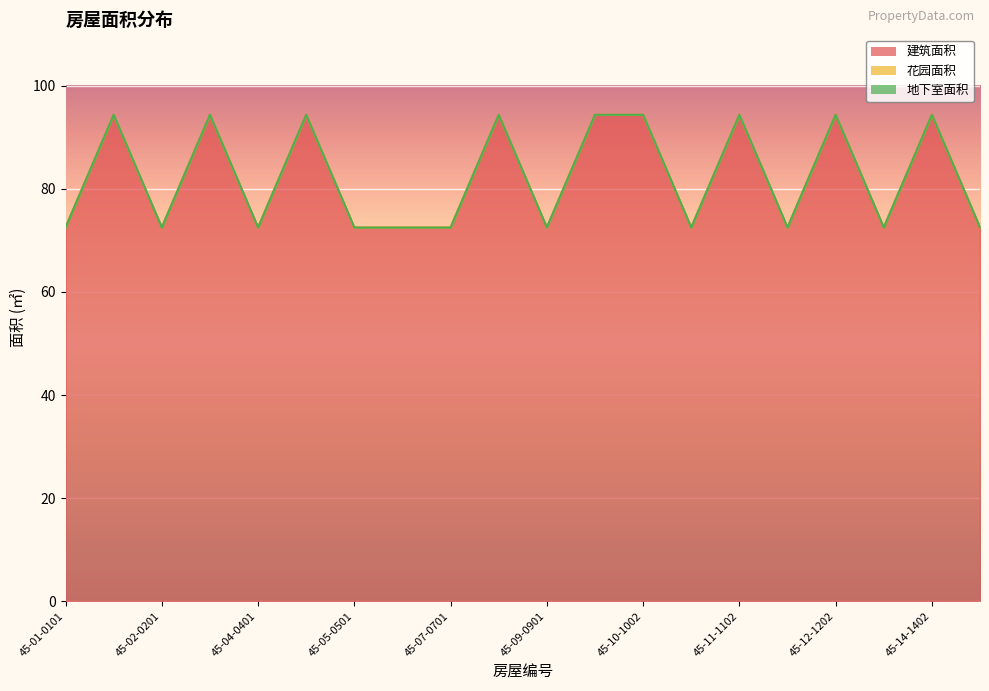

What position from the left is 45-12-1201?

16